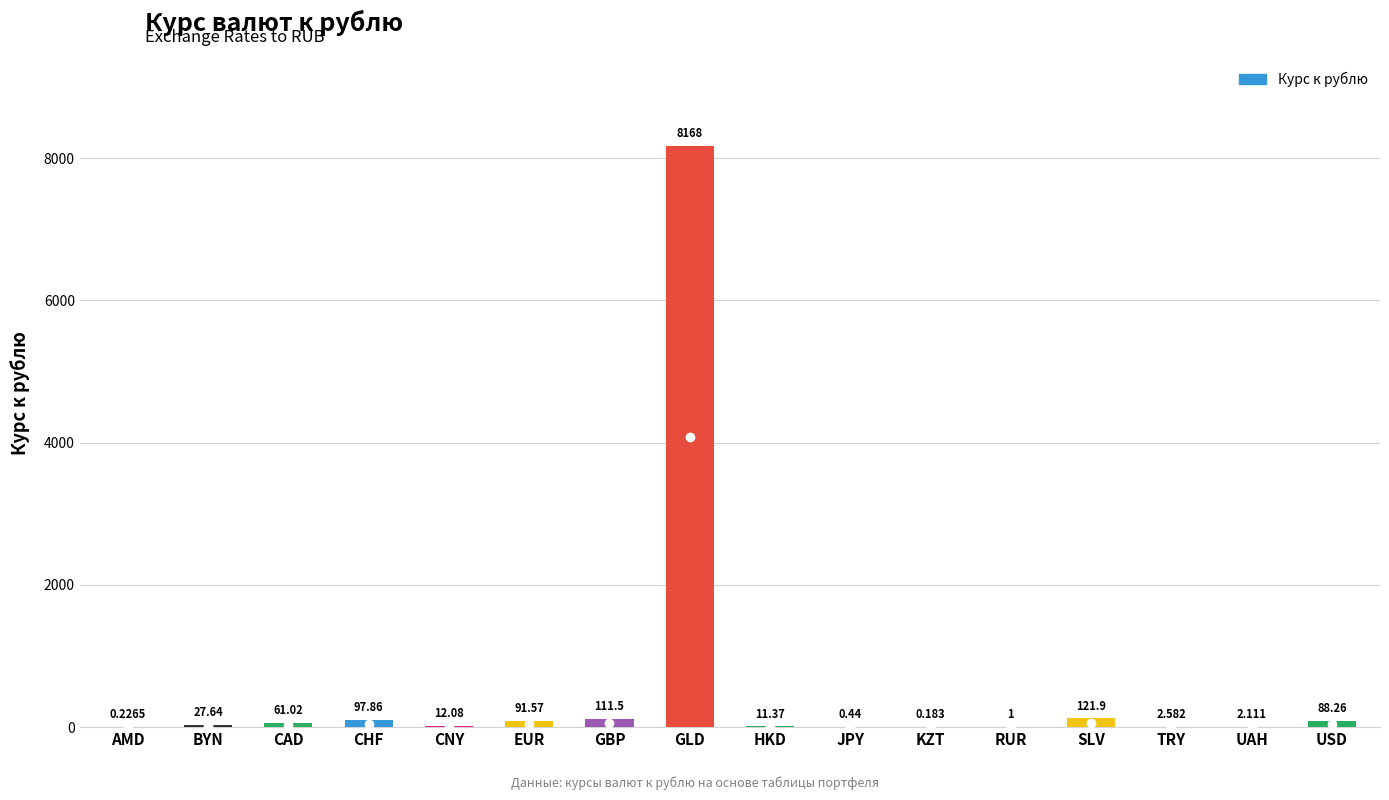

Which label corresponds to the largest value in the chart?

GLD